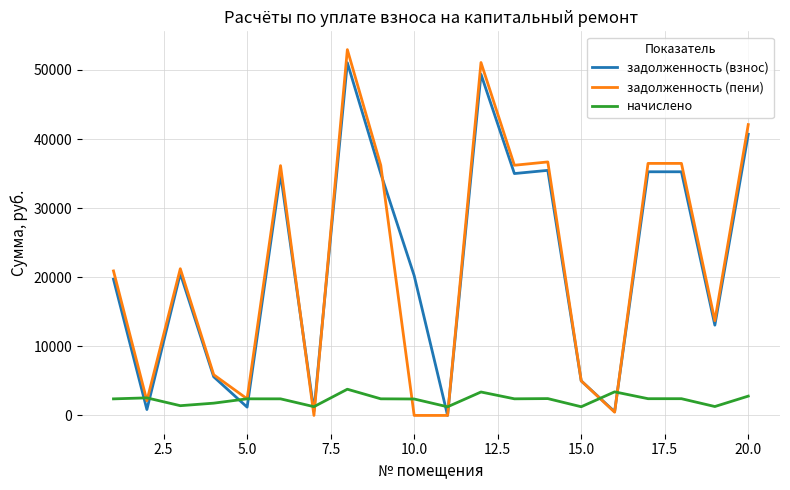

True or false: начислено and задолженность (взнос) cross at least once.

True